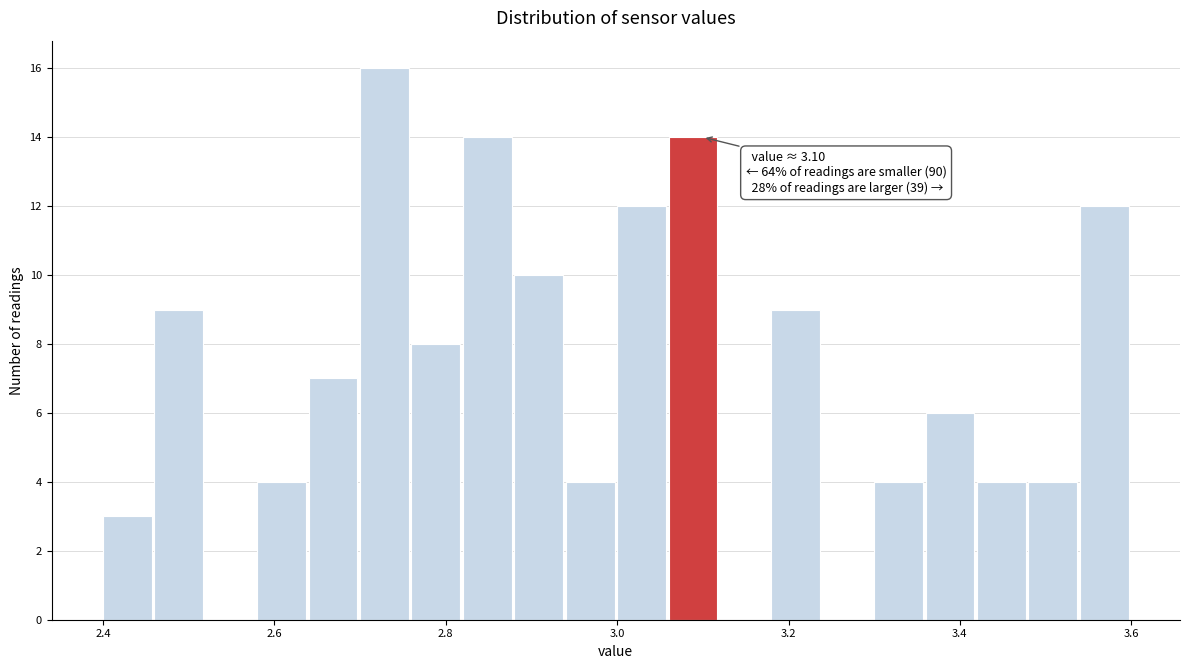

Read against the x-axis, roughly where is the centre of the tallest bar?

2.72